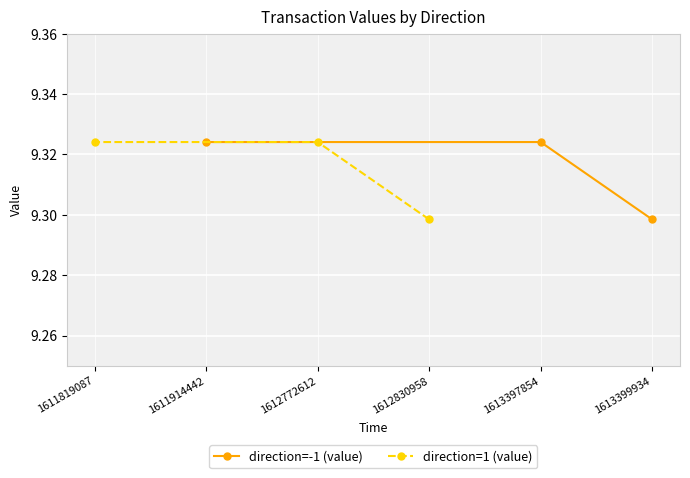

The value of direction=1 (value) at 1612830958 is 12.8. True or false?

False